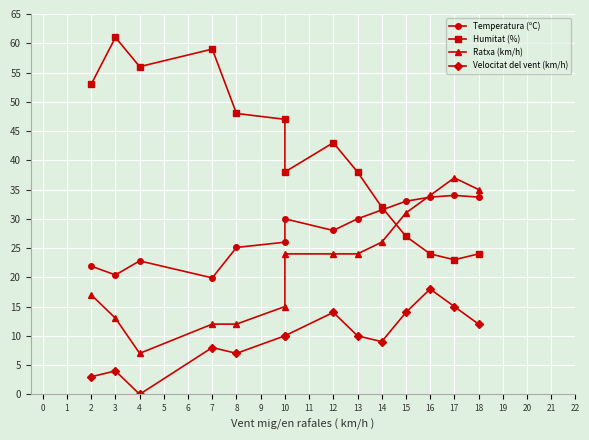

What is the value of the Ratxa (km/h) point at the 2nd from the left?

13.0